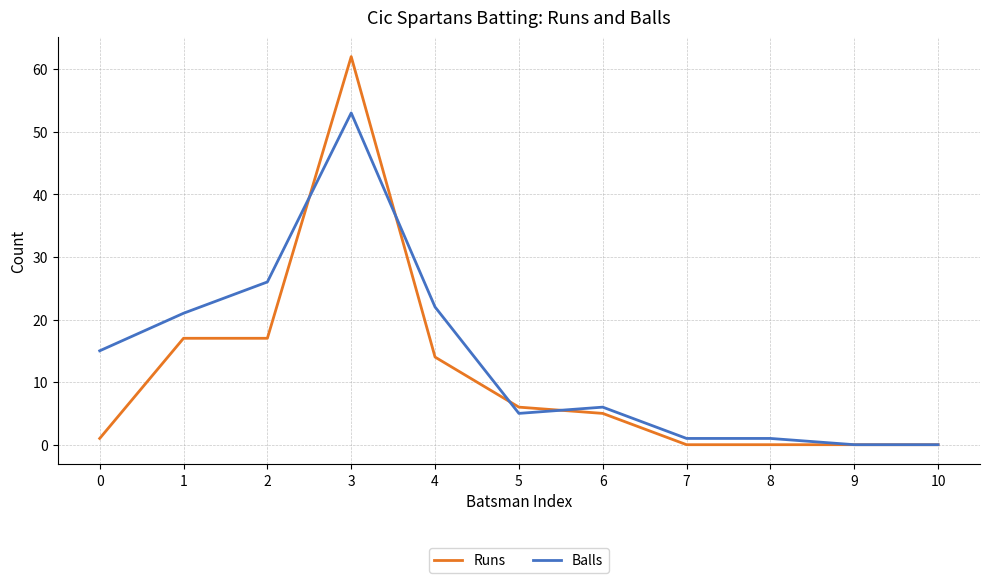

Which series has the largest range (max minus min)?

Runs